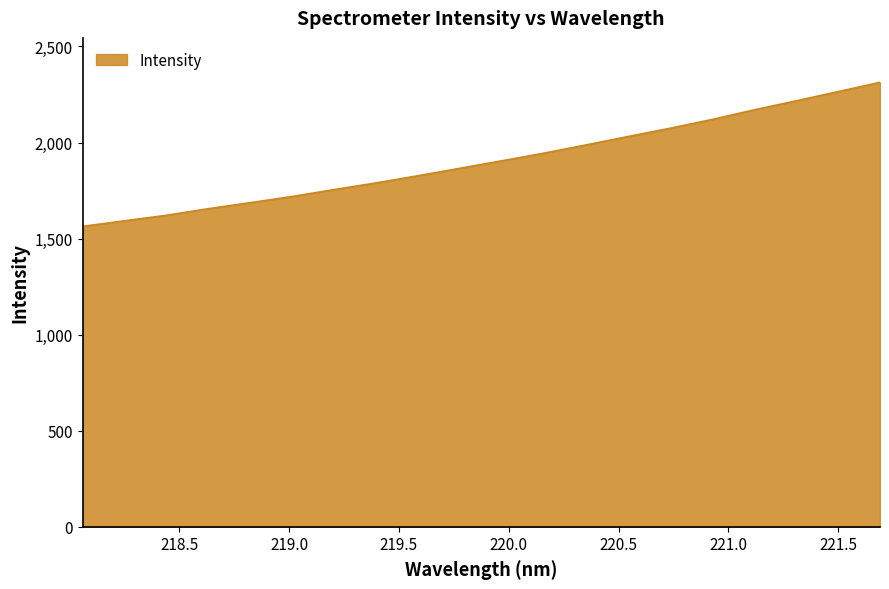

Does the chart have visible grid lines?

No